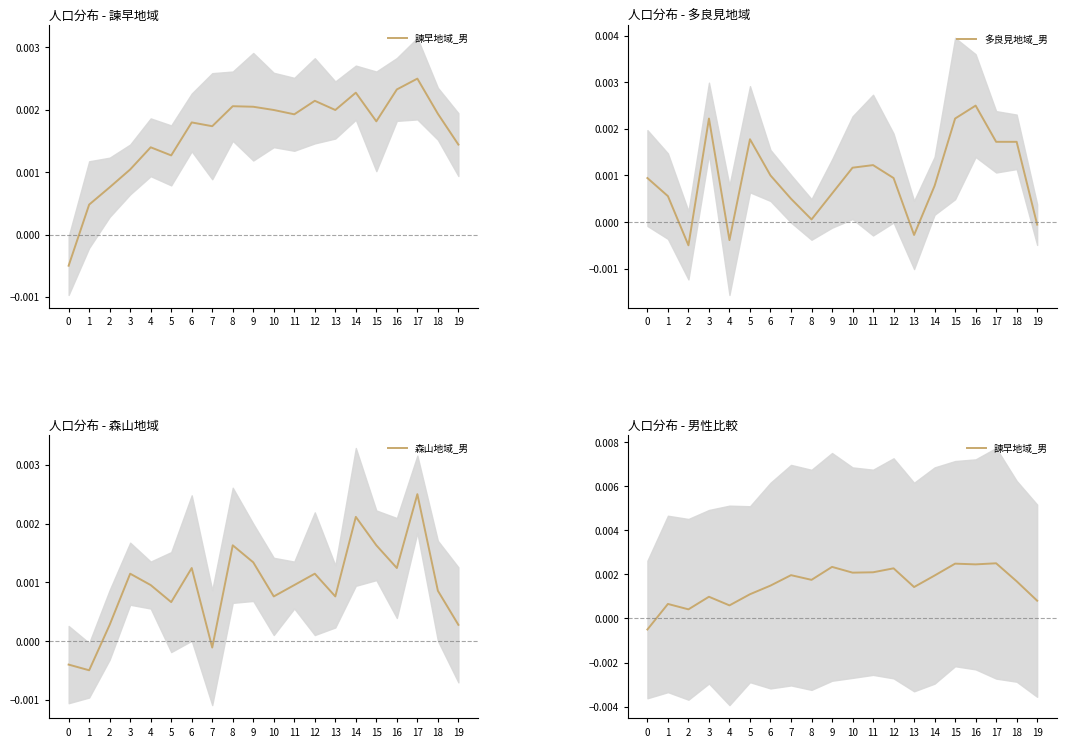

How many data points in 森山地域_男 are less than 0?

3